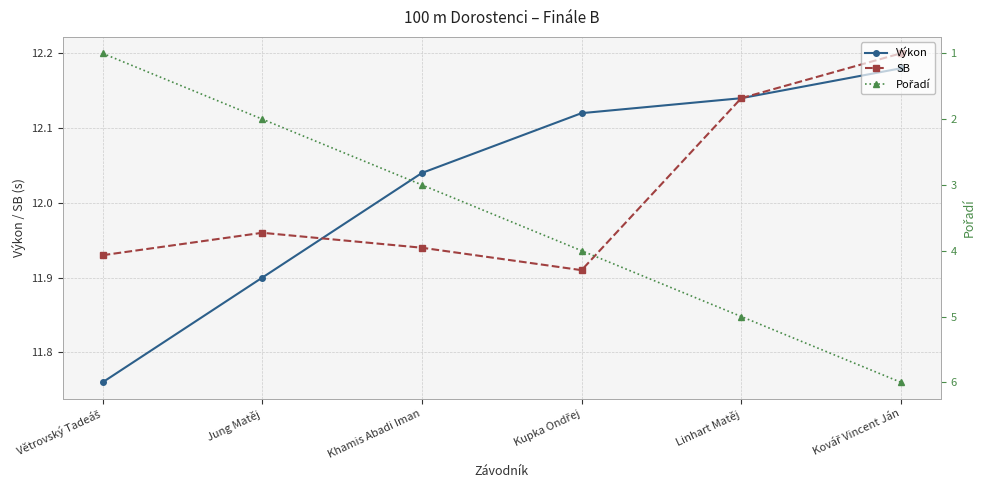

What is the difference between the Výkon values at Khamis Abadi Iman and Kupka Ondřej?

0.1